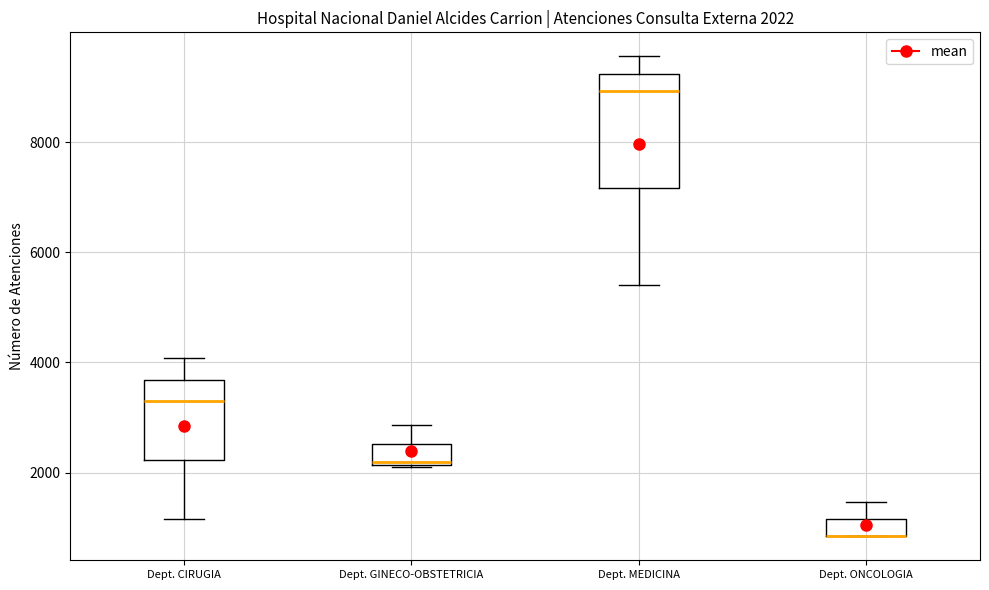

Comparing the boxes themselves (not the whiskers), which one is the tallest?

Dept. MEDICINA